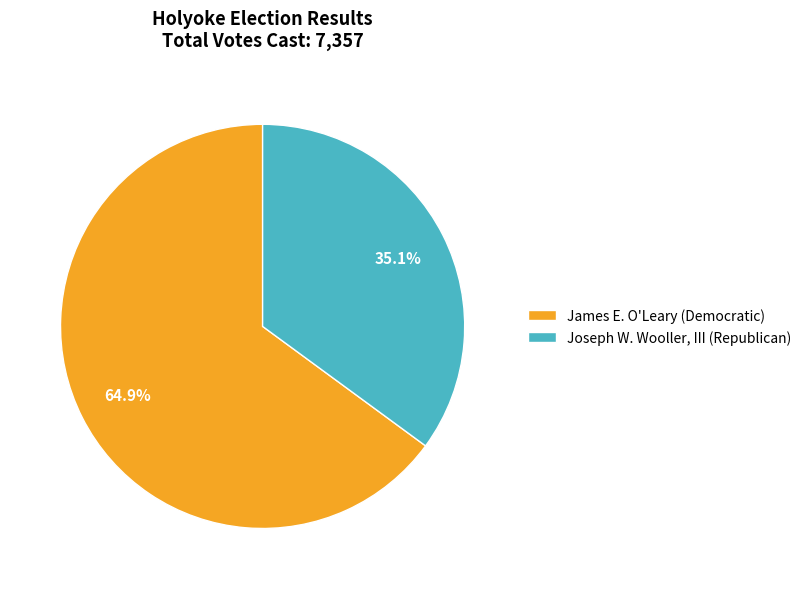

Which category has the biggest portion of the pie?

James E. O'Leary (Democratic)